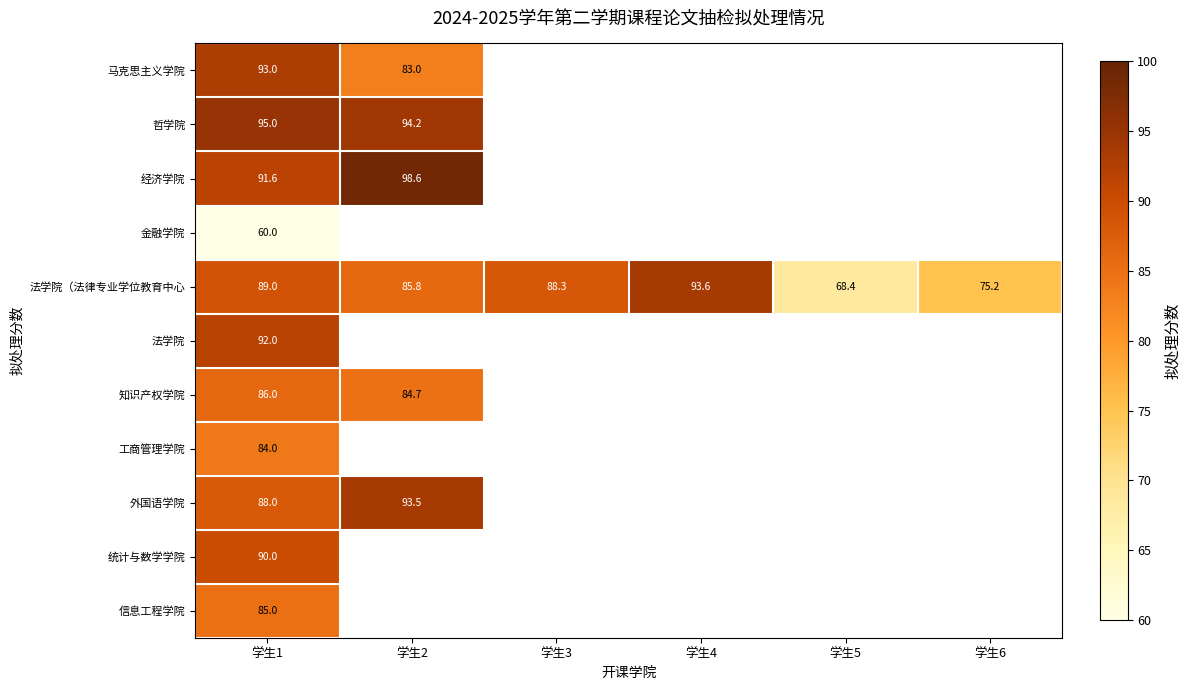

What is the total value across all series at 学生1?

953.6